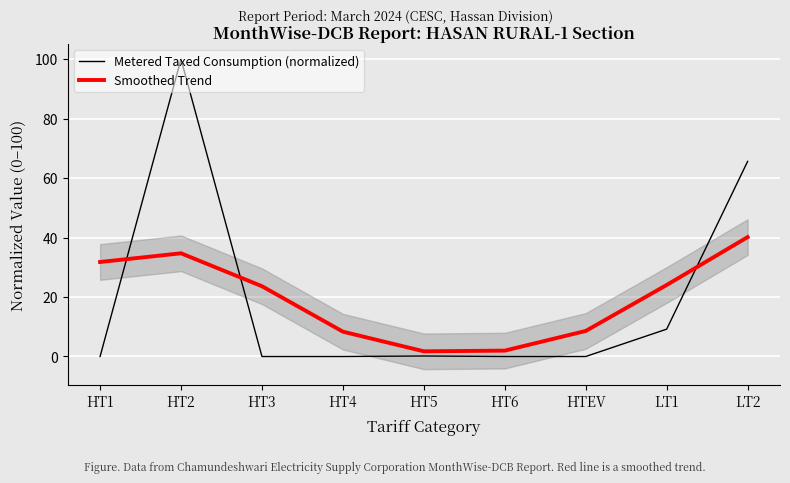

Which series has the largest range (max minus min)?

Metered Taxed Consumption (normalized)